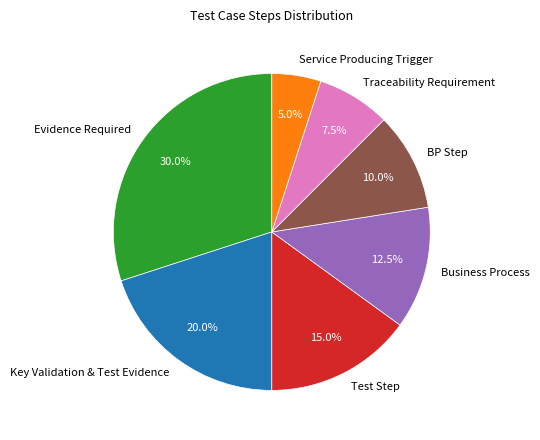

To the nearest percent, what is the average slice percentage?

14%